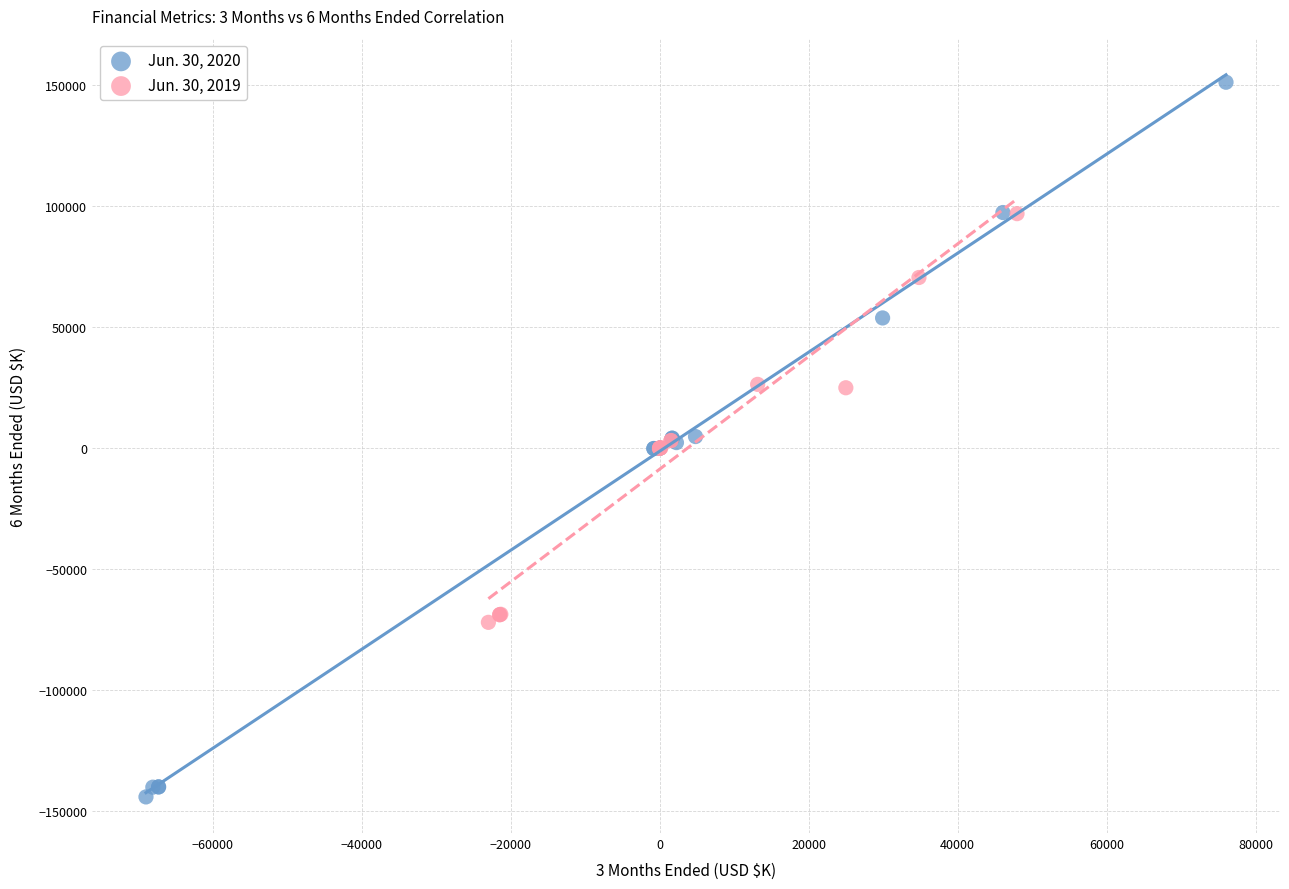

Which series has the largest Y range (max minus min)?

Jun. 30, 2020